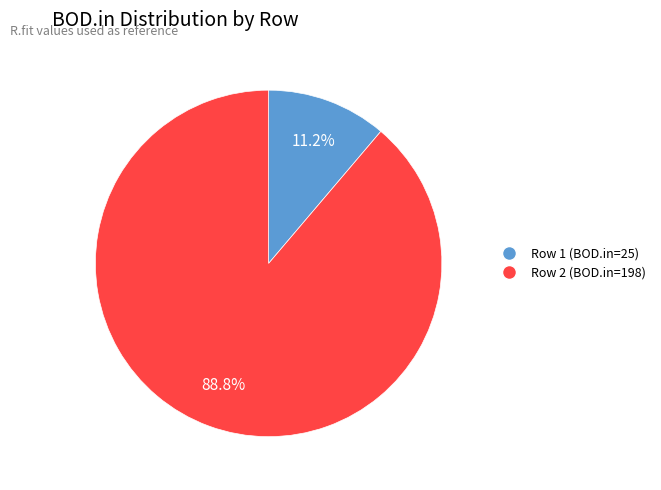

Does any single category account for the majority?

Yes